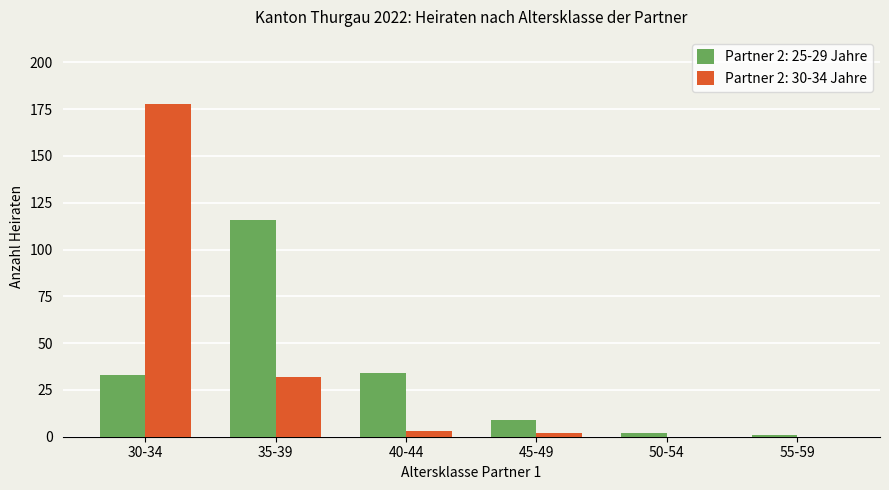

How many data points does each series have?

6